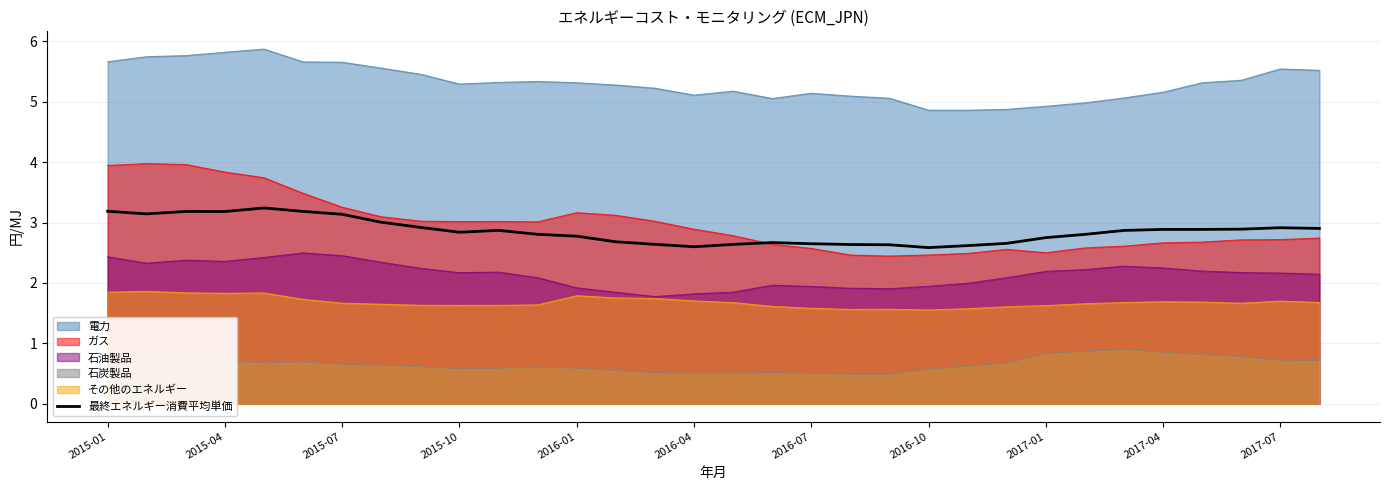

What is the maximum value shown in the chart?

5.9